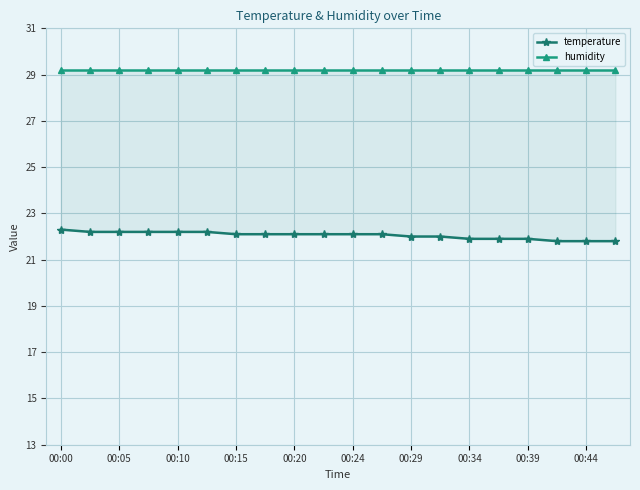

True or false: humidity and temperature intersect in this chart.

False